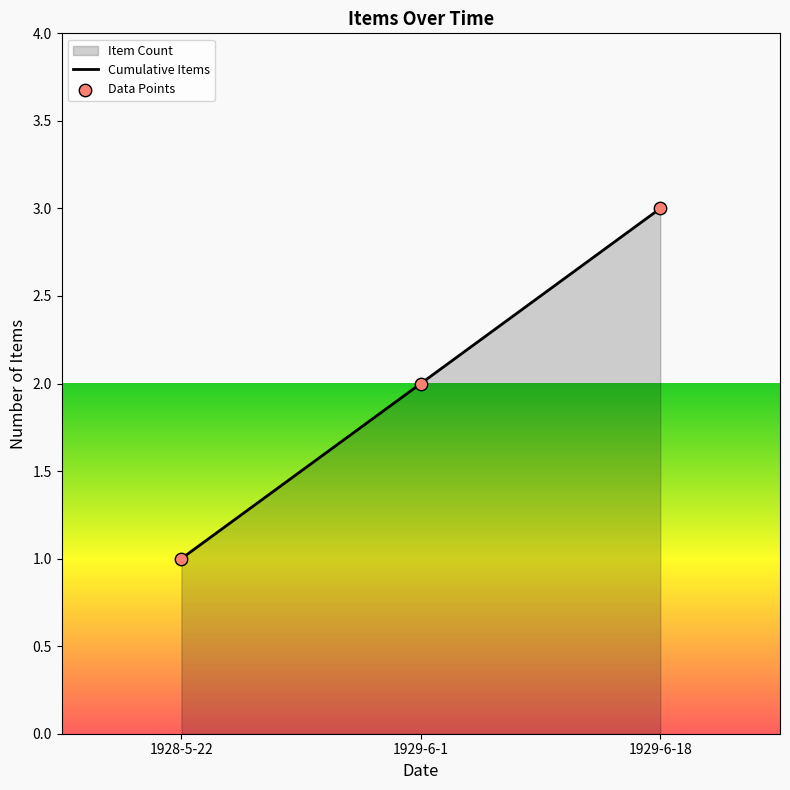

At how many categories does at least one series exceed 1?

2